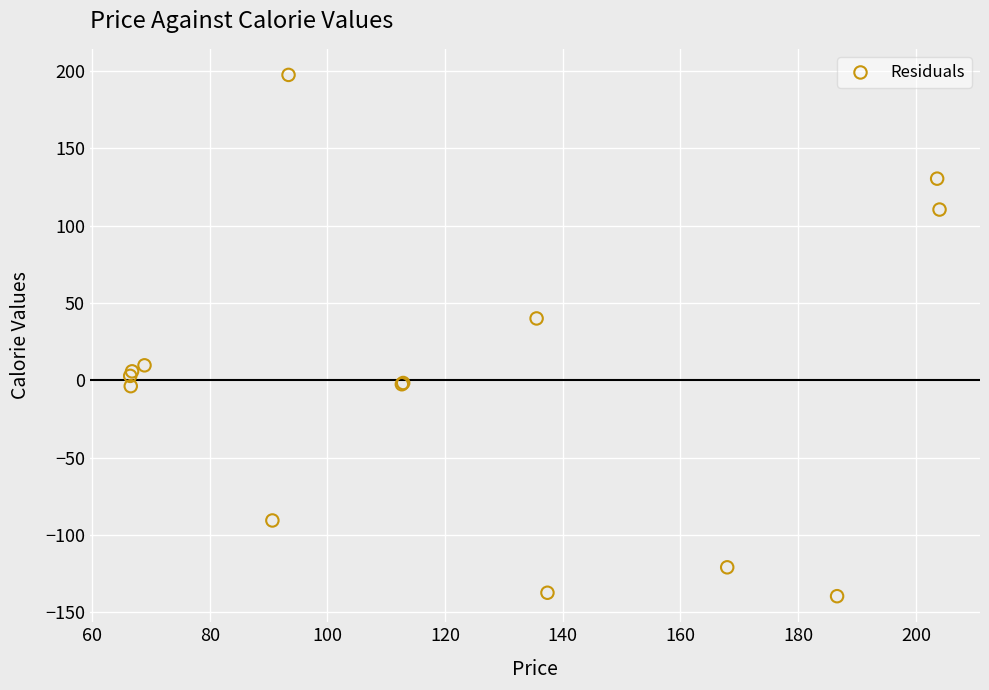

What Y value in the scatter plot is closest to 28?

40.0